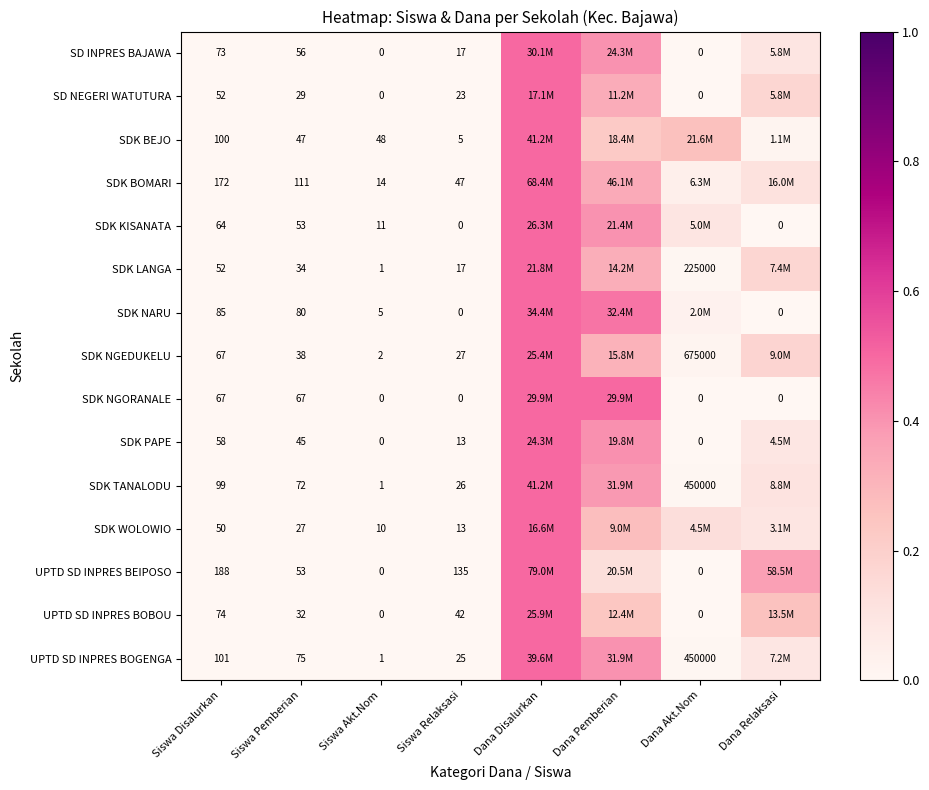

The UPTD SD INPRES BEIPOSO series shows 0.2 at Dana Akt.Nom. True or false?

False